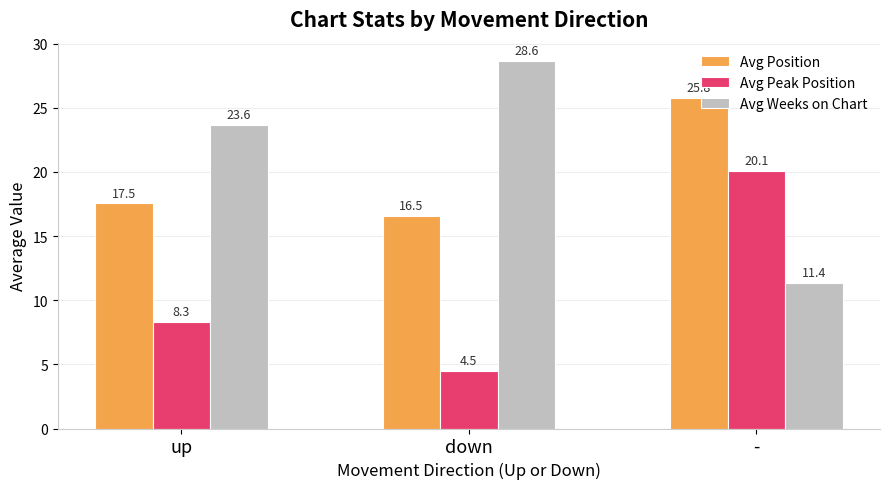

How many values in the Avg Weeks on Chart series are below 23?

1